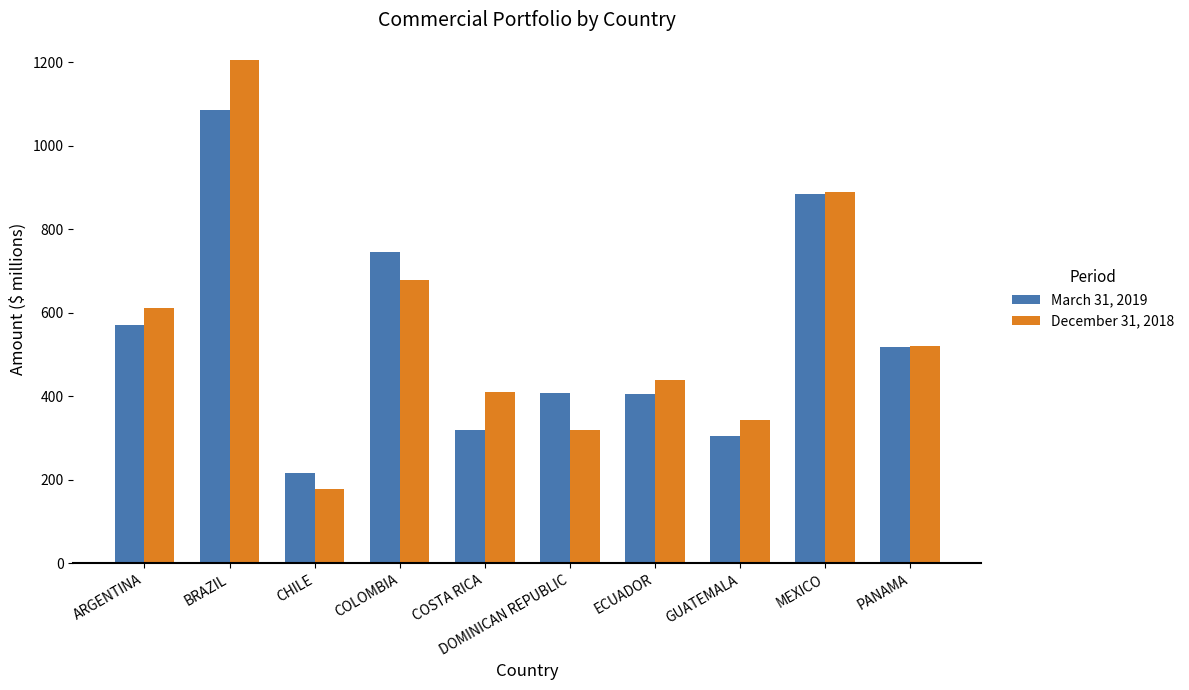

Which series changed the most between ARGENTINA and GUATEMALA?

December 31, 2018